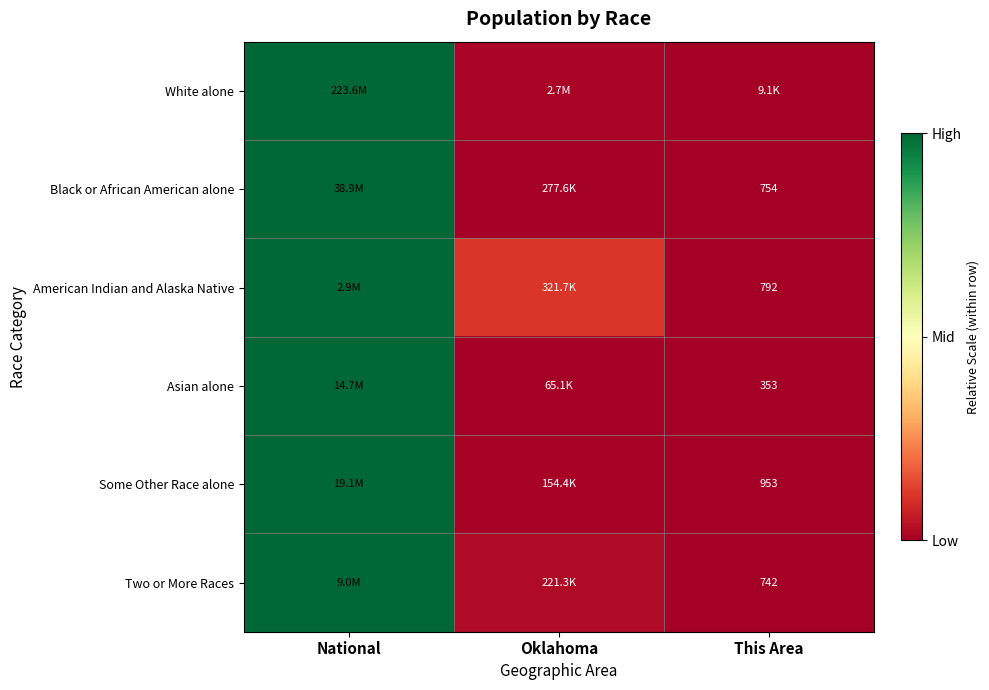

At which category is the sum across all series the highest?

National